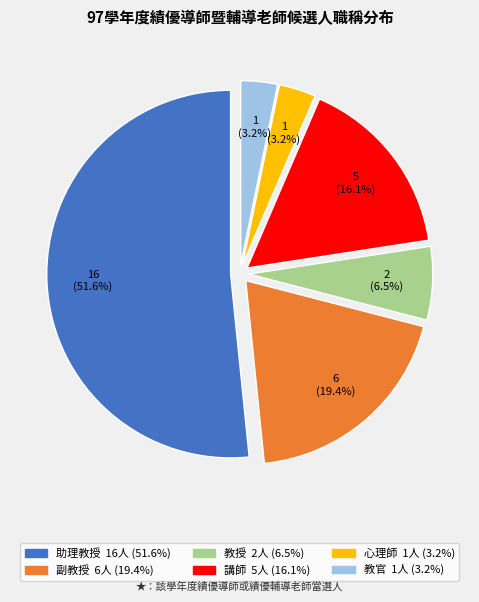

What is the ratio of the value at 副教授 to the value at 教授?

3.0